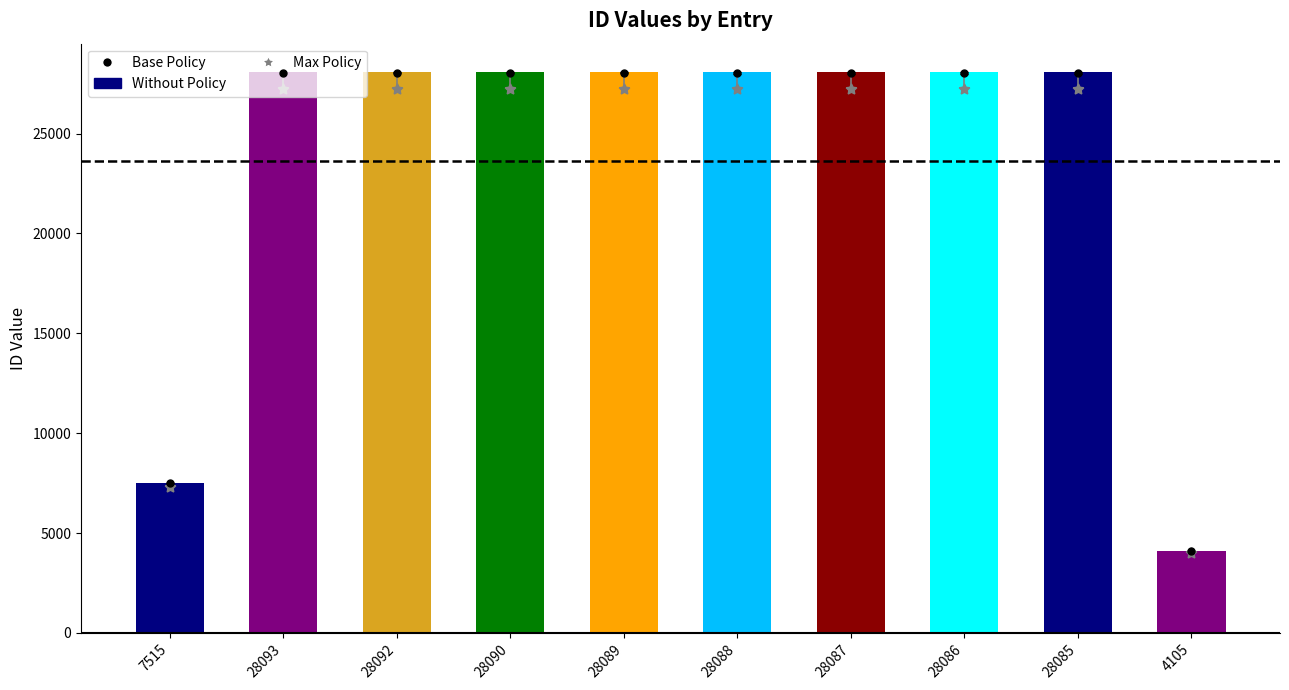

What is the spread (max minus min) of values at 7515?

225.4